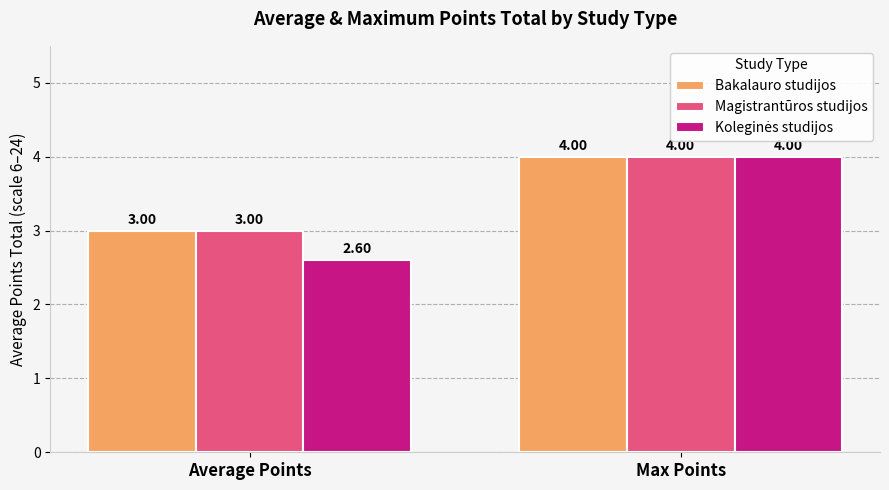

What is the highest value of the Bakalauro studijos series?

4.0